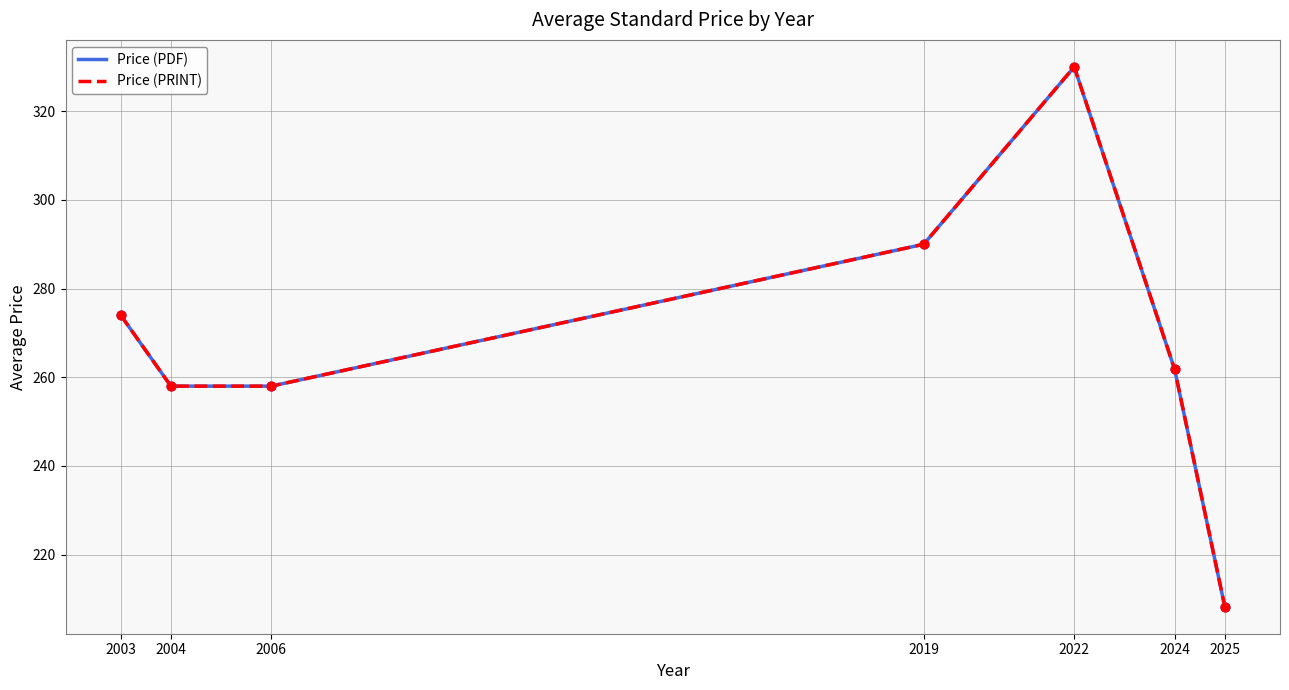

Which series reaches the maximum Y coordinate?

Price (PDF)